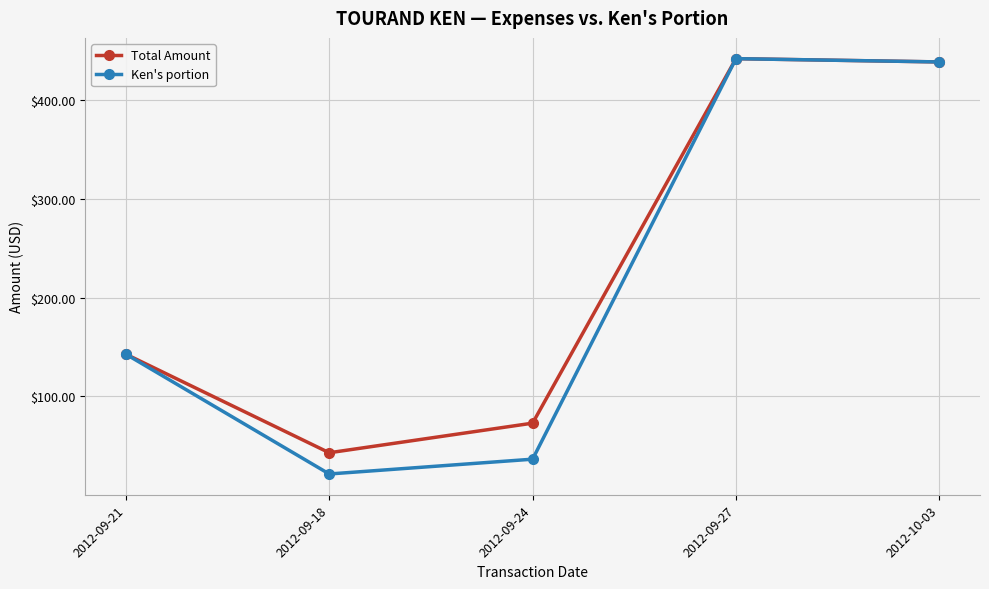

Reading right to left, what are all the values shown in this chart?

Total Amount: 438.8	442.1	73.0	43.0	142.8
Ken's portion: 438.8	442.1	36.5	21.5	142.8